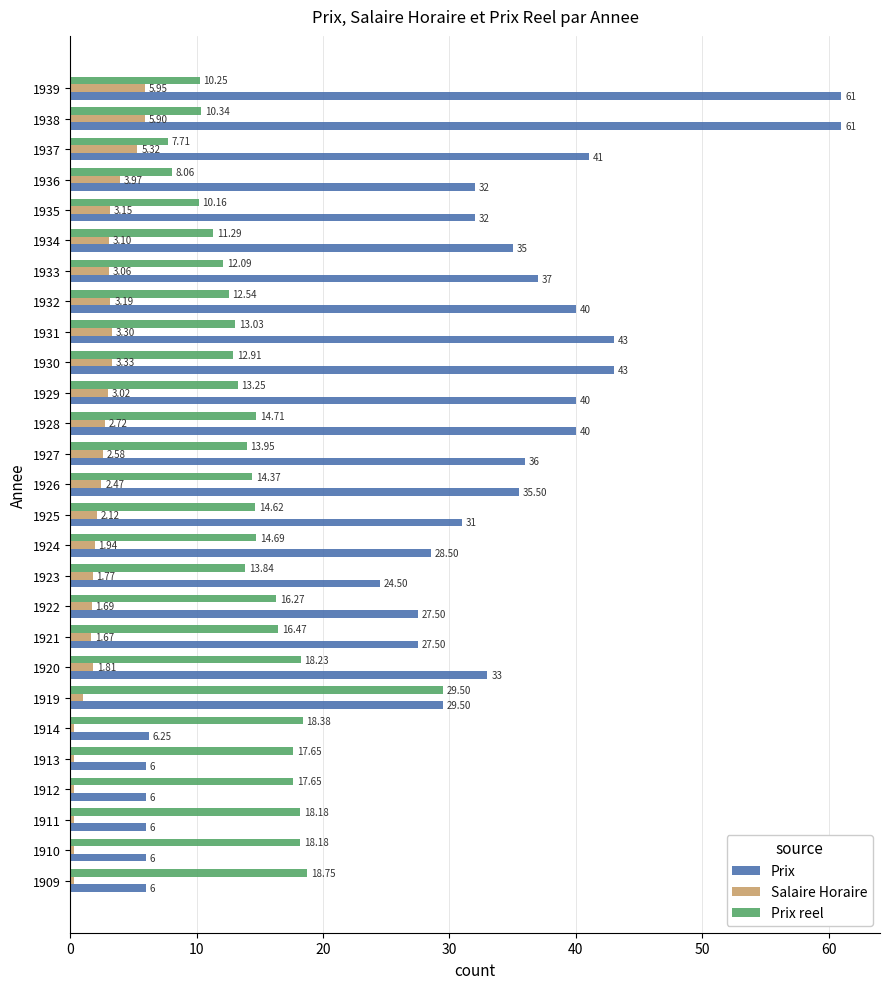

List the series in order of their peak value, highest first.

Prix, Prix reel, Salaire Horaire